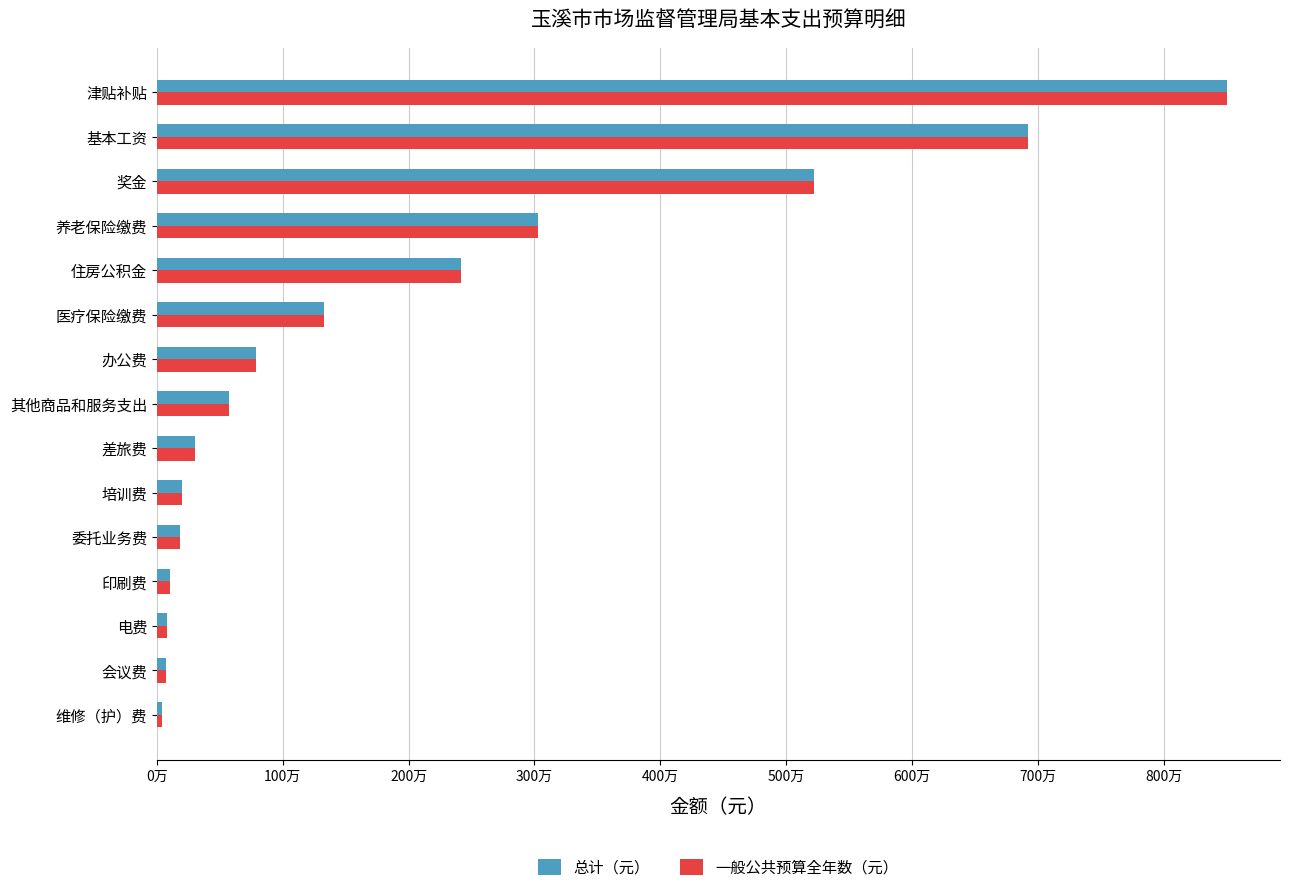

What are all the series names shown in the legend?

总计（元）, 一般公共预算全年数（元）